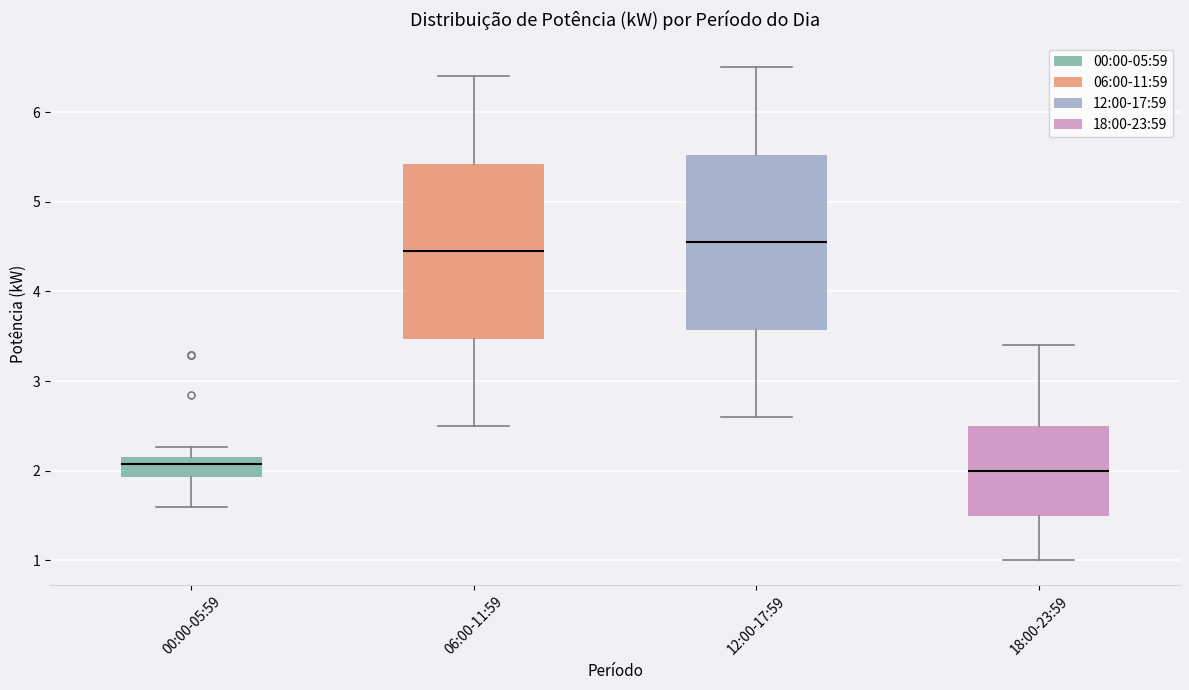

Reading left to right, transcribe this box plot: for each box, give where its median line is, the range the box spans, and where its two whiskers end, as read against the y-axis. The values are not printed on the chart, so give them approximately, as read against the axis.

00:00-05:59: median 2.1, box 1.9 to 2.2, whiskers 1.6 to 2.3
06:00-11:59: median 4.5, box 3.5 to 5.4, whiskers 2.5 to 6.4
12:00-17:59: median 4.6, box 3.6 to 5.5, whiskers 2.6 to 6.5
18:00-23:59: median 2.0, box 1.5 to 2.5, whiskers 1.0 to 3.4